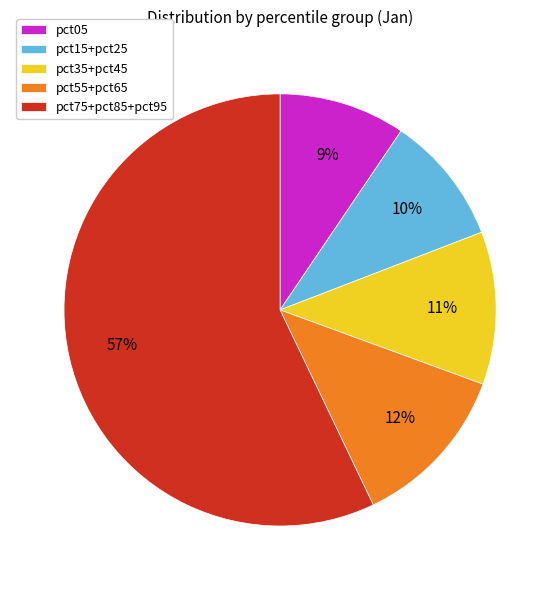

Which has a higher value, pct05 or pct55+pct65?

pct55+pct65